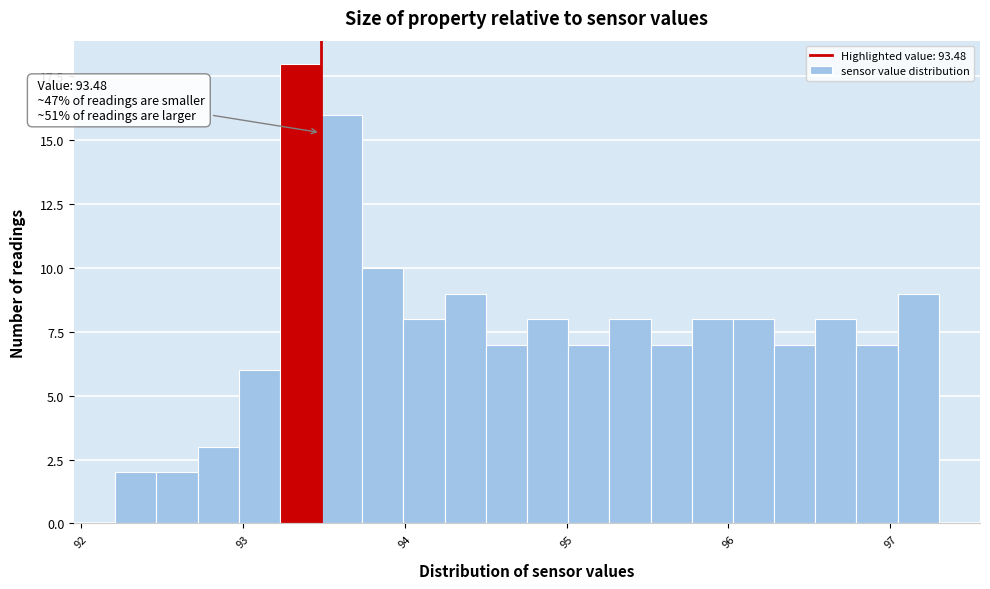

Read against the x-axis, roughly where is the centre of the tallest bar?

93.4